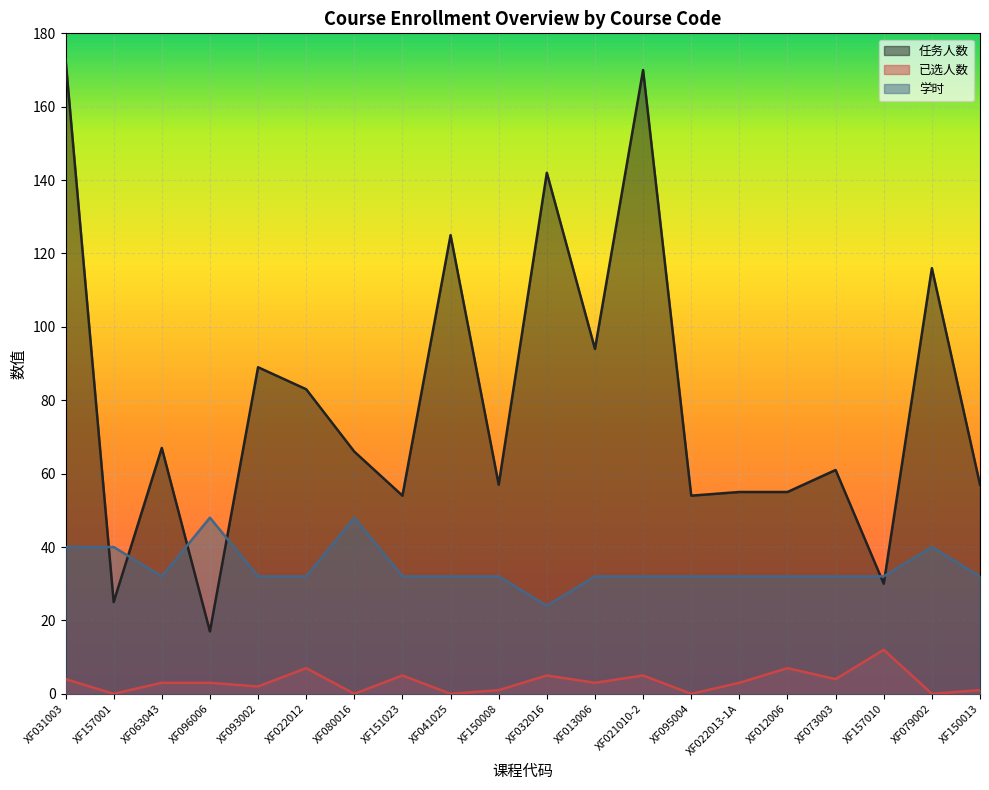

What is the value of the 学时 point at the 12th from the left?

32